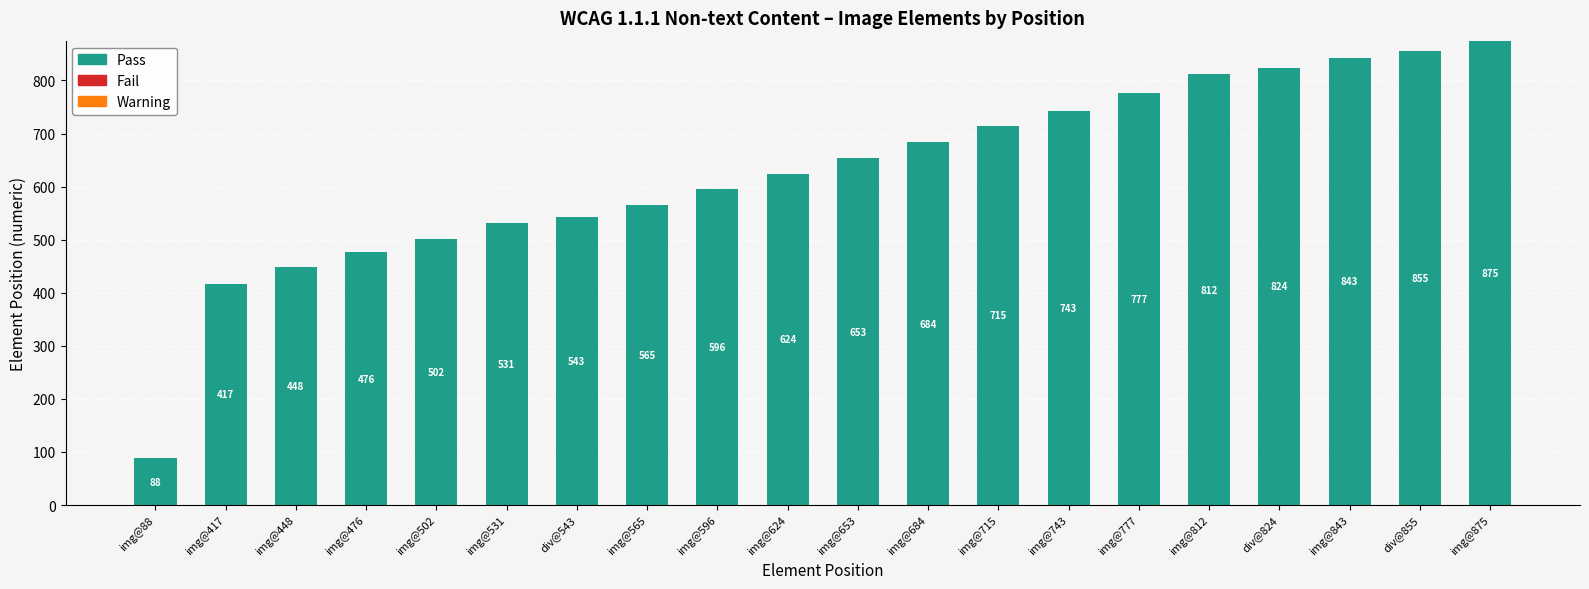

What is the sum of the values at img@476 and img@684?

1160